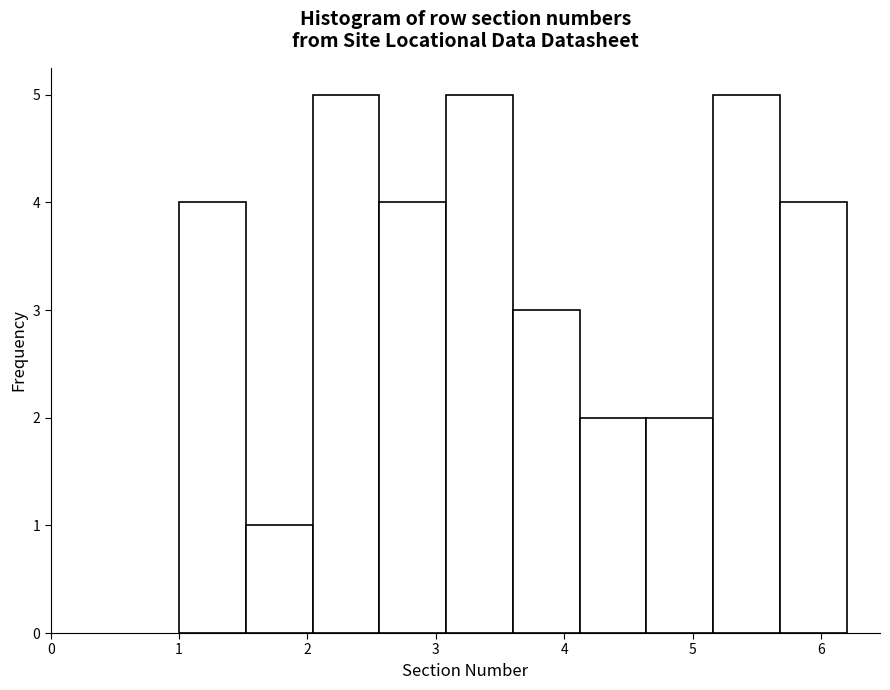

What is the height of the bar covering 5.68 to 6.20 on the x-axis? Neither the bar edges nor the heights are printed on the chart, so give them approximately, as read against the axes.

4